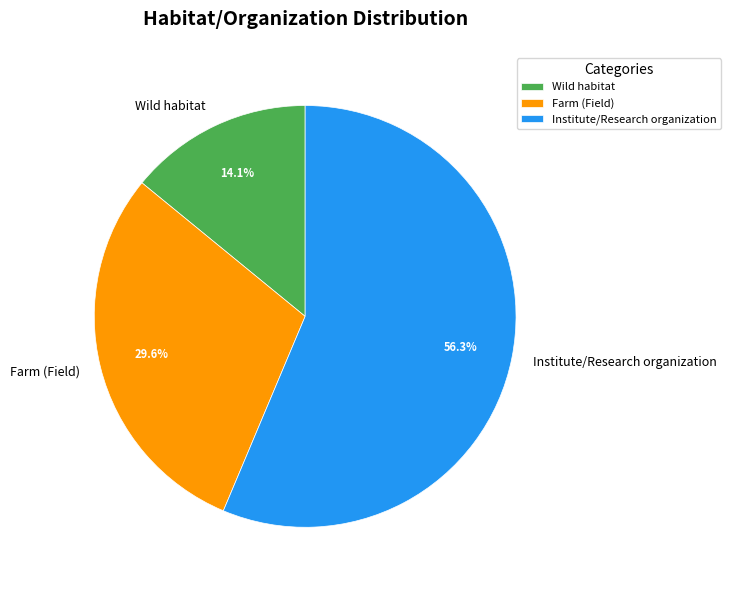

Which category has the smallest portion of the pie?

Wild habitat